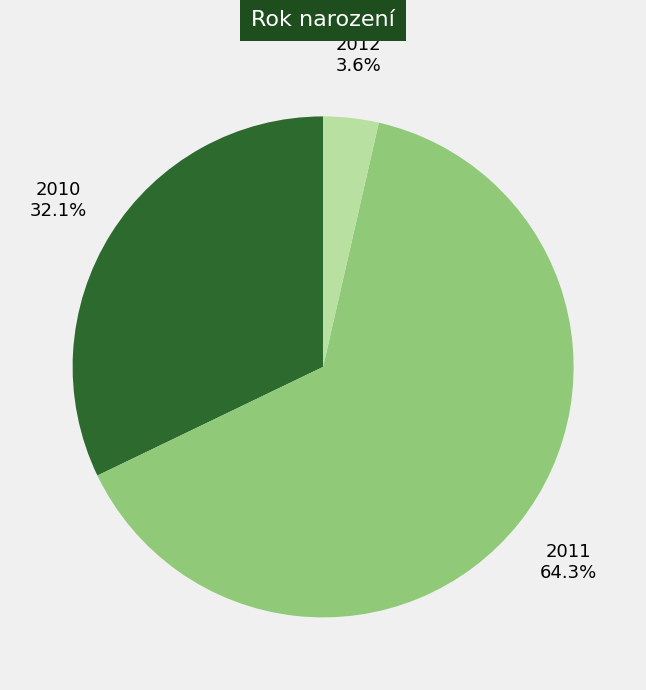

Is the sum of 2011 and 2012 greater than half?

Yes